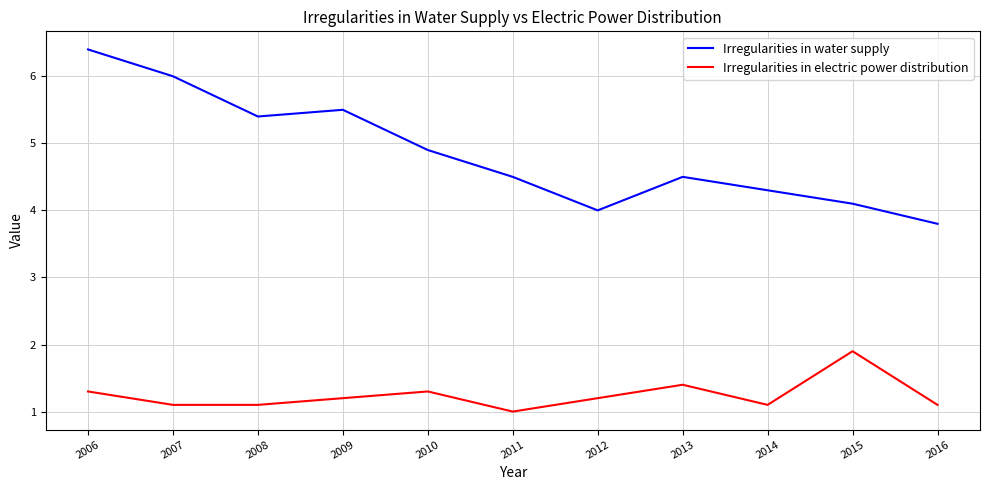

Reading left to right, what are all the values shown in this chart?

Irregularities in water supply: 6.4	6.0	5.4	5.5	4.9	4.5	4.0	4.5	4.3	4.1	3.8
Irregularities in electric power distribution: 1.3	1.1	1.1	1.2	1.3	1.0	1.2	1.4	1.1	1.9	1.1